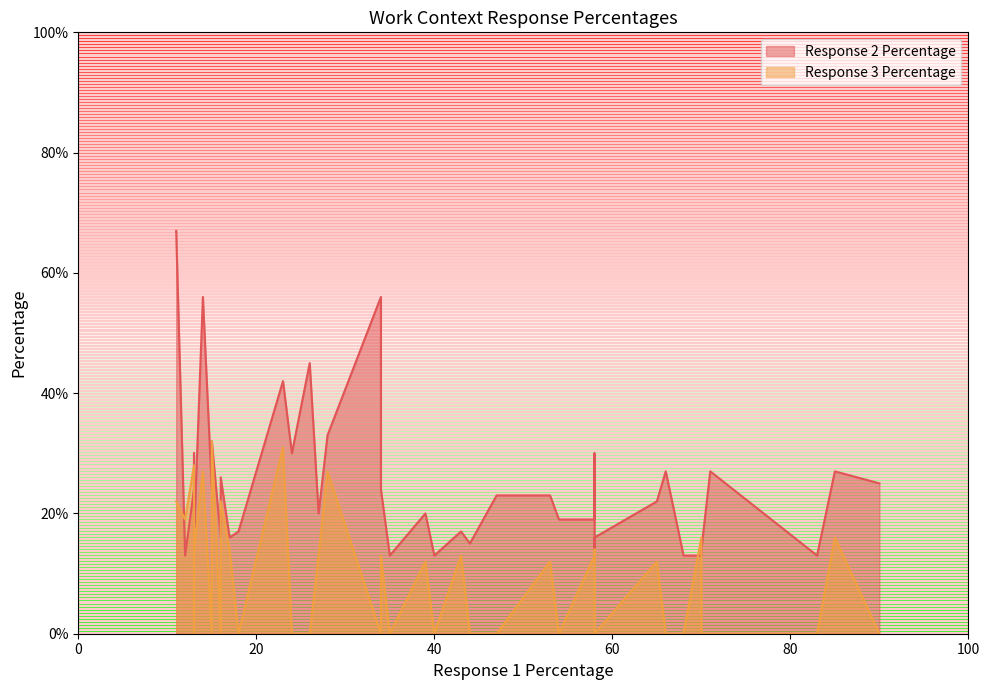

The value of Response 2 Percentage at 68 is 4. True or false?

False